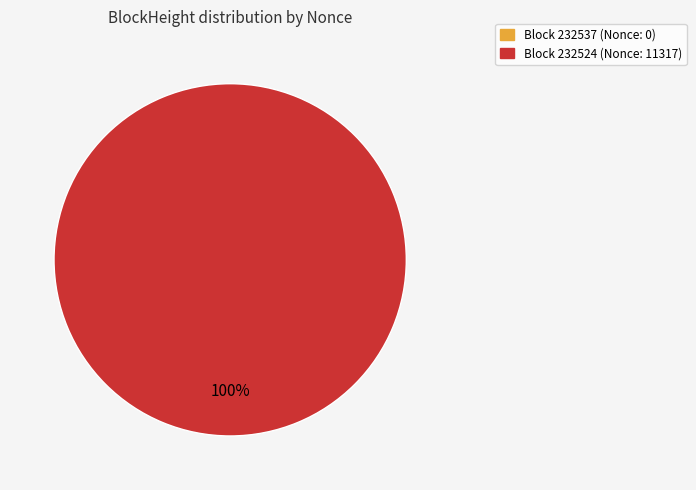

Does any single category account for the majority?

Yes